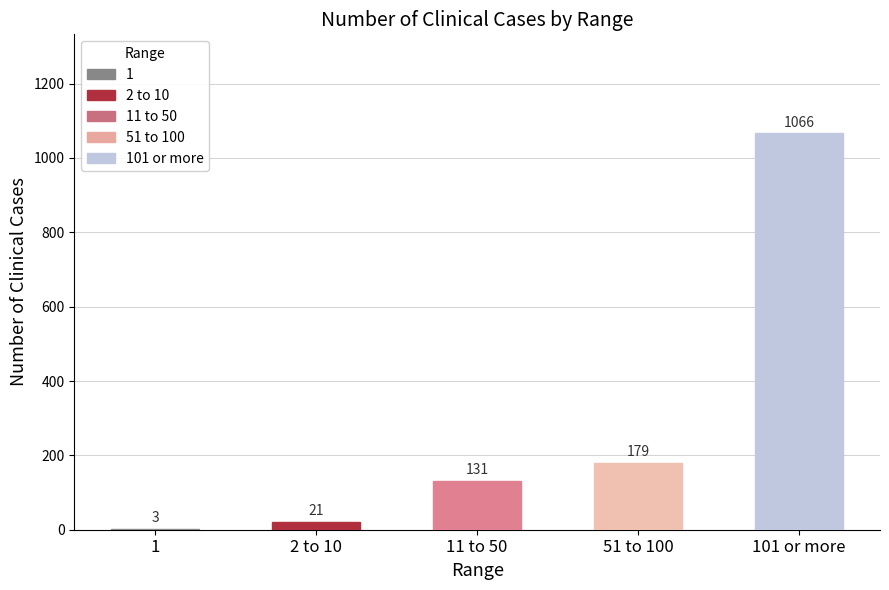

How many series are shown in this chart?

1